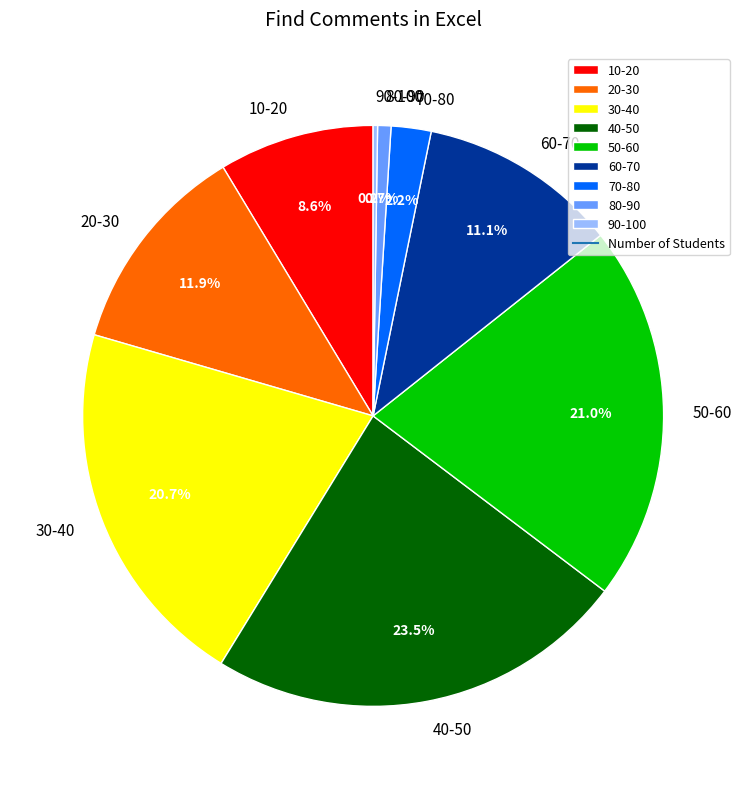

Combined, what portion of the pie is 60-70 and 20-30?

23.0%